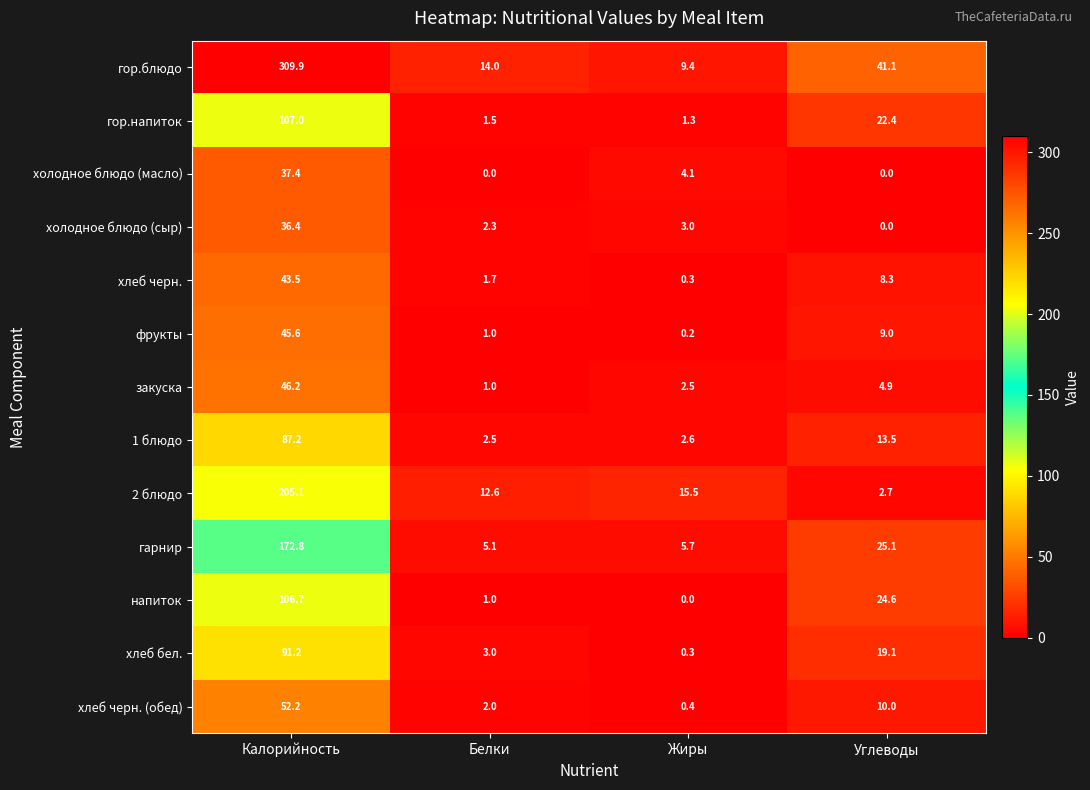

What is the difference between the maximum and minimum values in the закуска series?

45.2